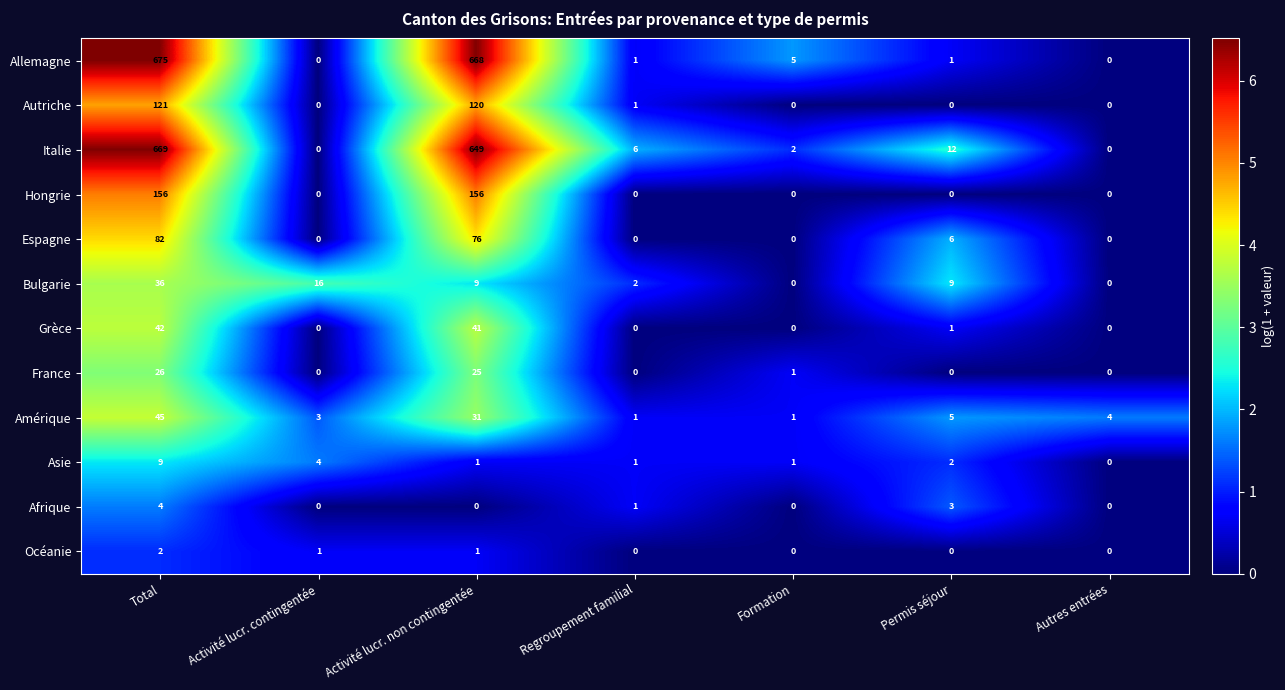

At which category is the sum across all series the highest?

Total